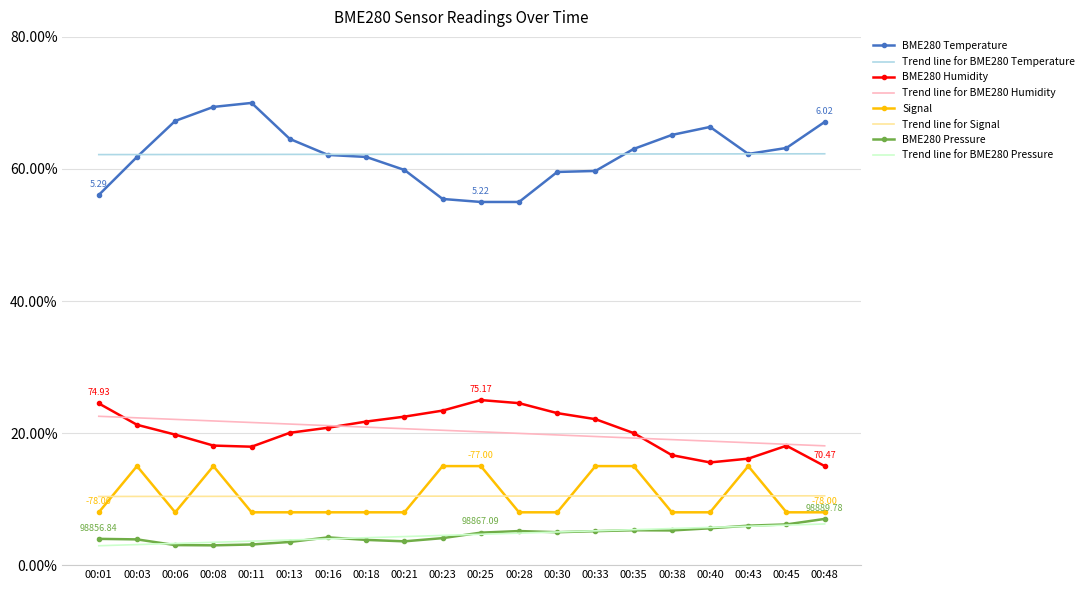

Which series has the widest spread of values?

BME280 Temperature